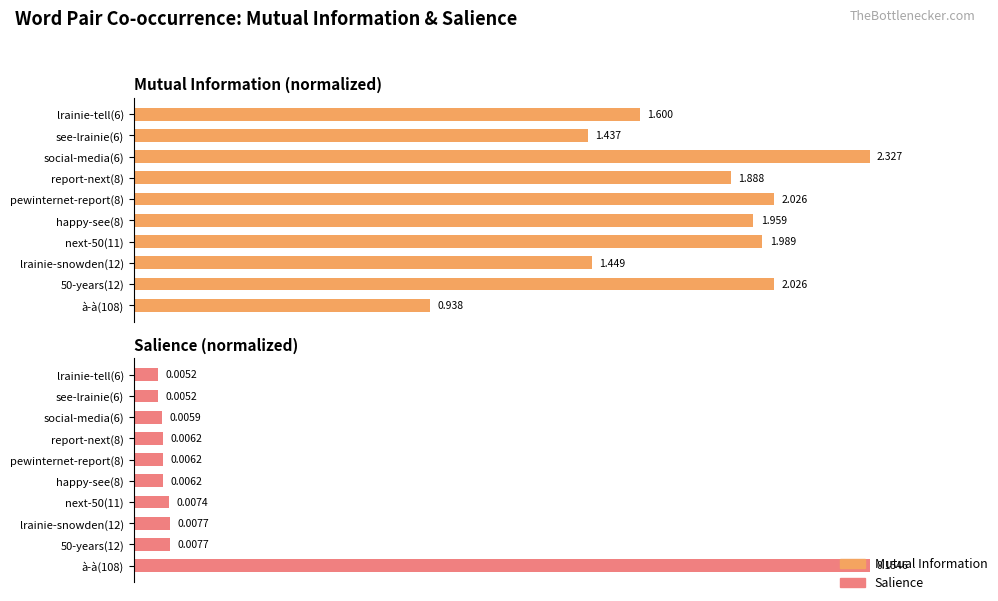

Does the chart contain stacked bars?

No